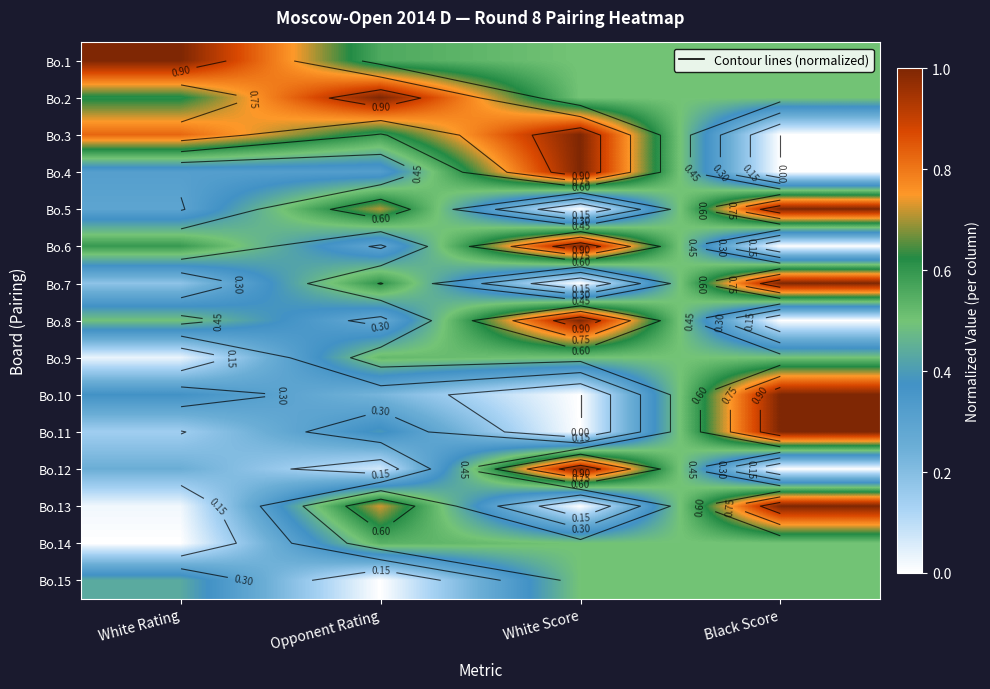

What is the greatest value displayed?

1.0